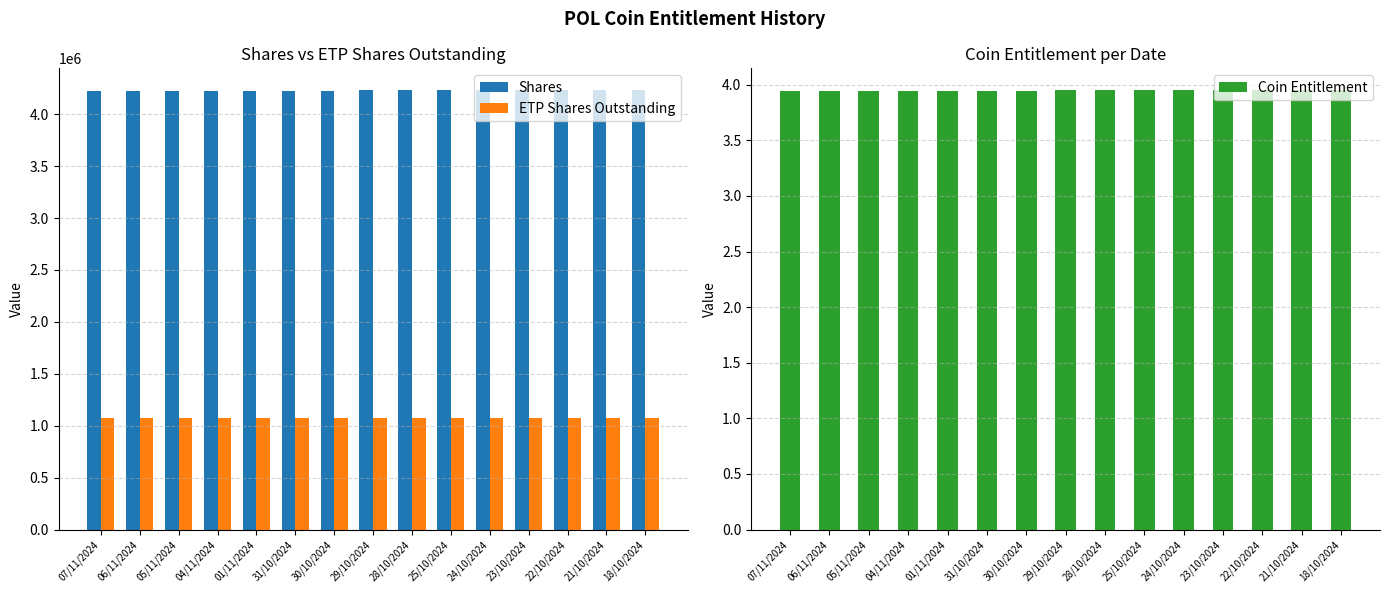

List the series in order of their peak value, highest first.

Shares, ETP Shares Outstanding, Coin Entitlement